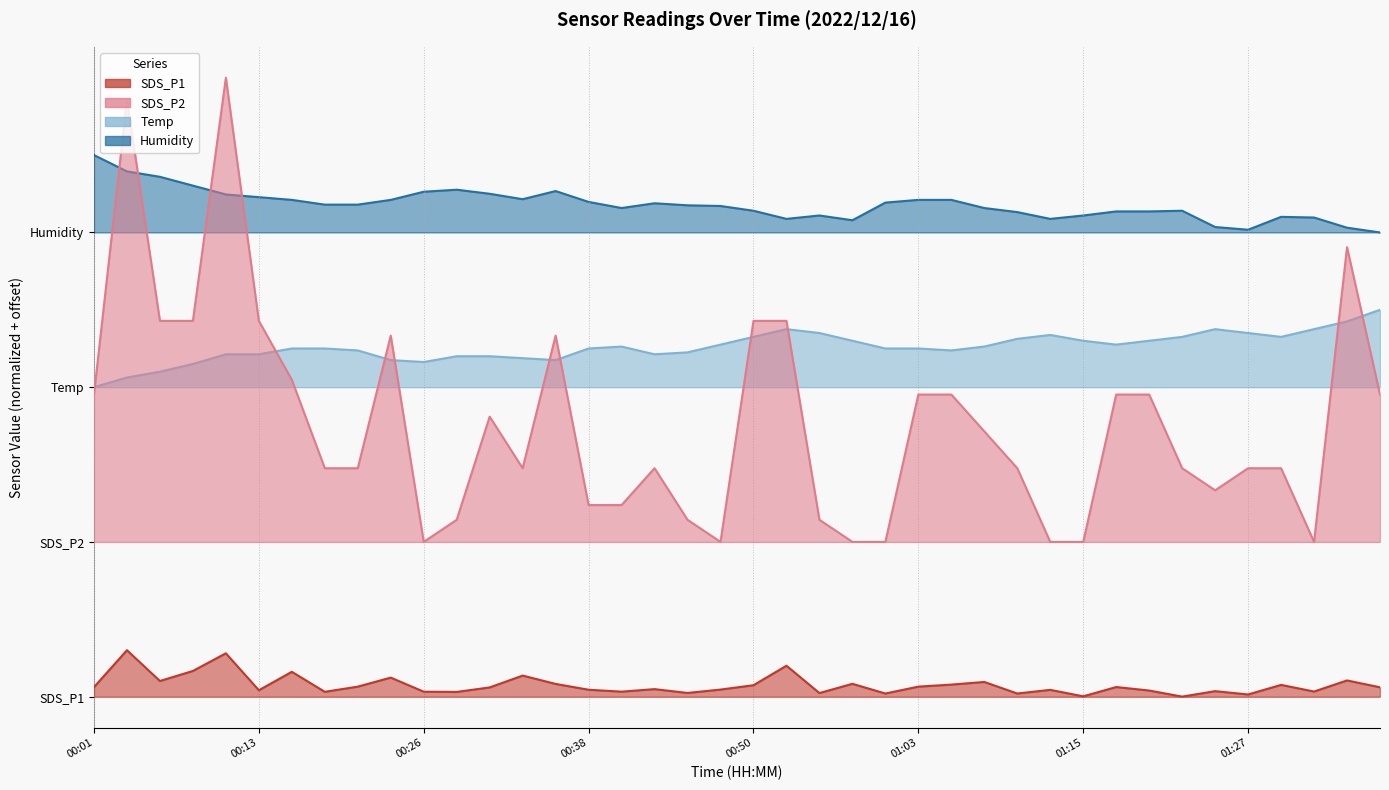

What is the sum of all Humidity values?

1271.8